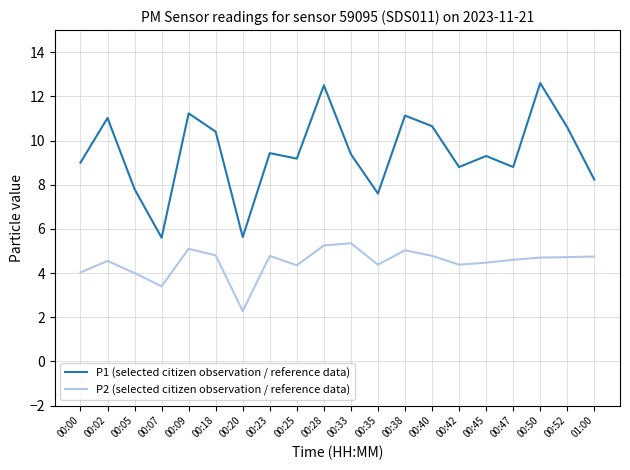

What is the difference between the maximum and minimum values in the P1 (selected citizen observation / reference data) series?

7.0